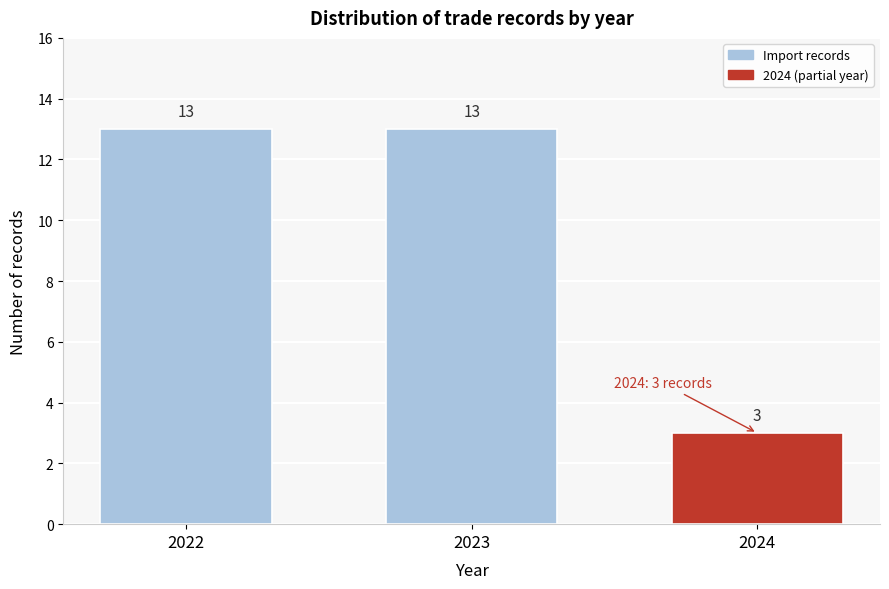

Reading left to right, extract all data points from this chart.

2022=13	2023=13	2024=3